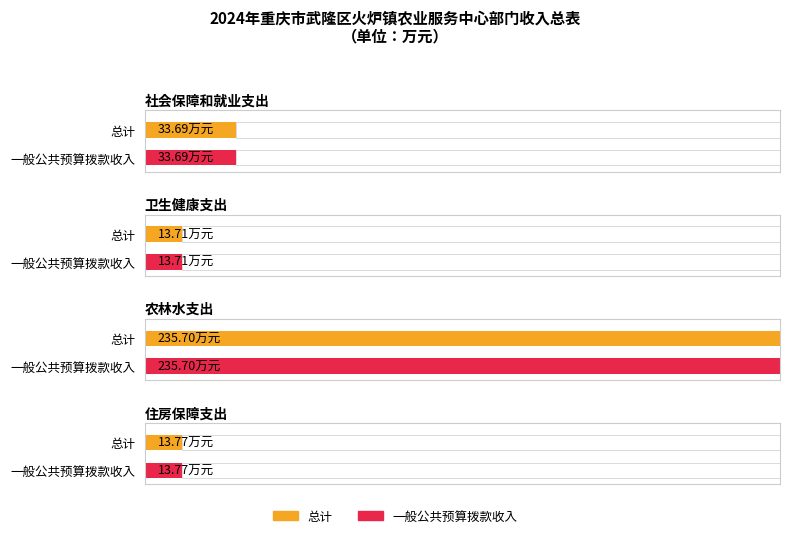

What is the label of the 1st bar from the left?

社会保障和就业支出